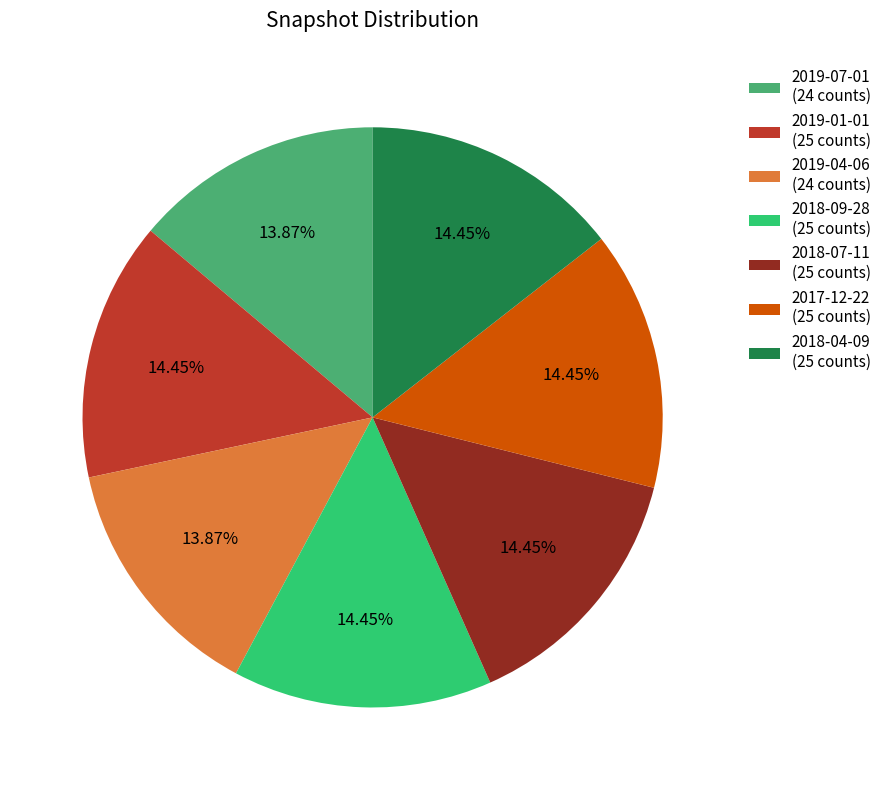

What is the ratio of the value at 2019-01-01 (25 counts) to the value at 2018-04-09 (25 counts)?

1.0